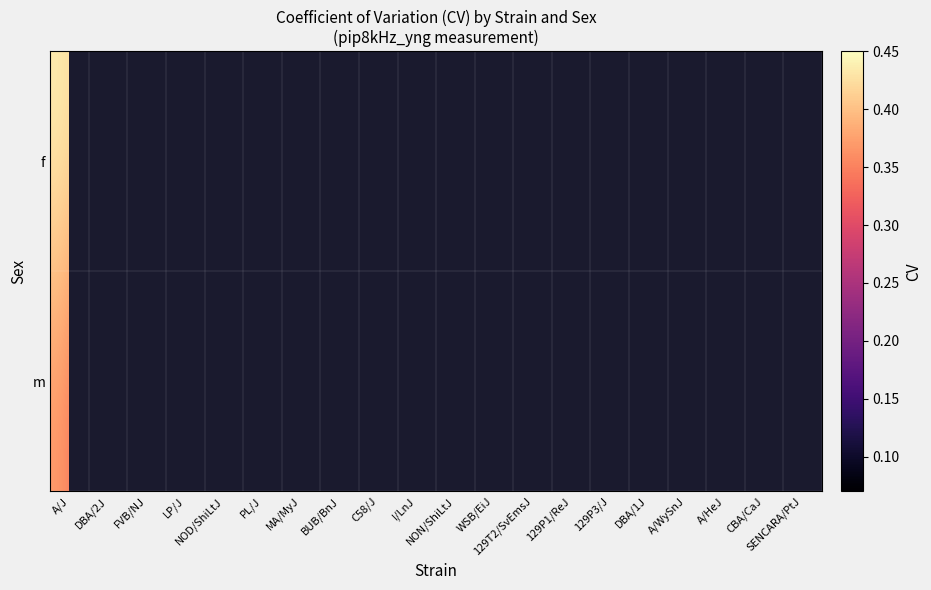

Between WSB/EiJ and NOD/ShiLtJ, which is larger?

NOD/ShiLtJ